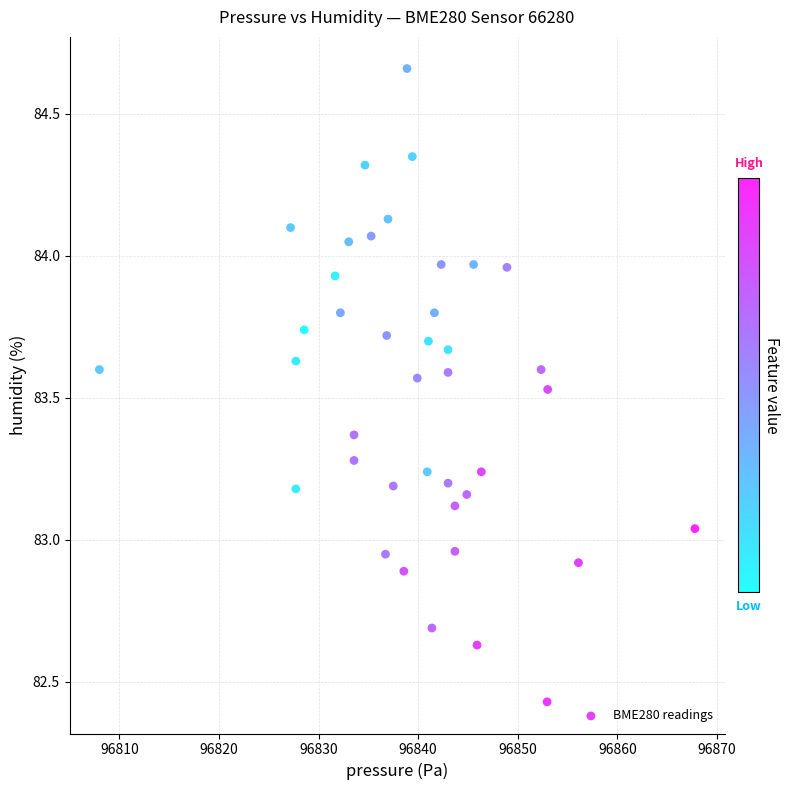

What is the range of Y values (max minus min)?

2.2